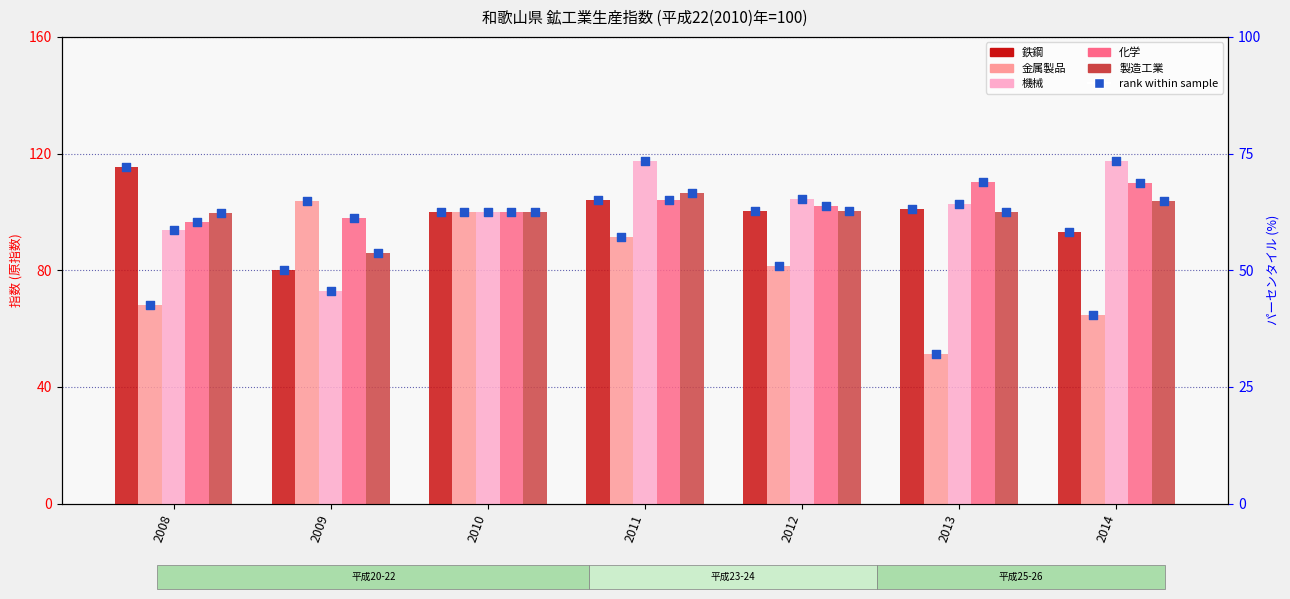

What is the total value across all series at 2014?

488.5